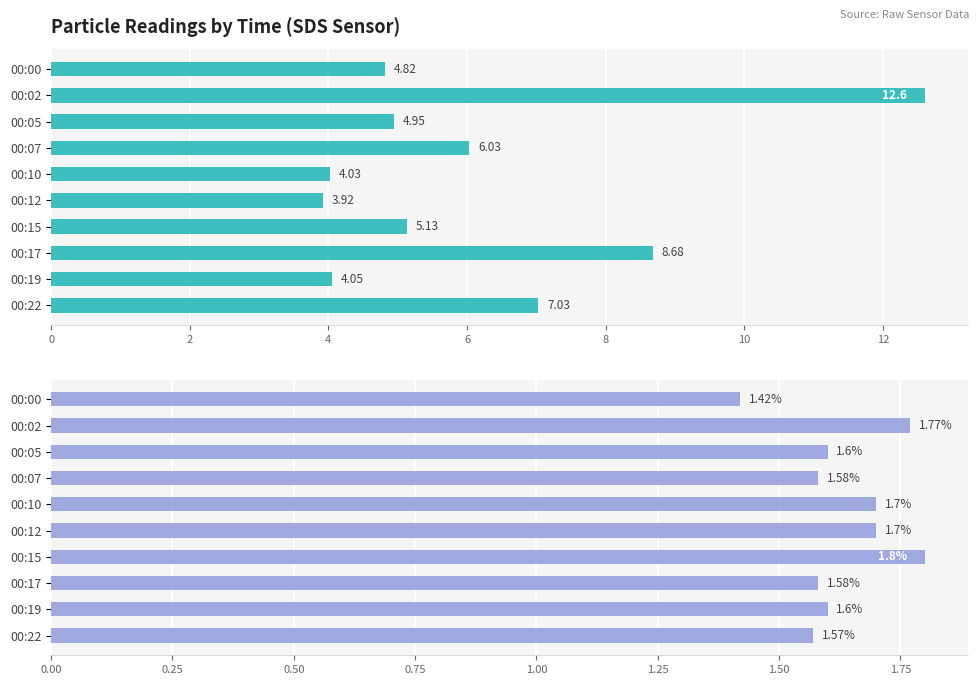

Reading left to right, list all the values displayed in this chart.

SDS_P1: 4.8	12.6	5.0	6.0	4.0	3.9	5.1	8.7	4.0	7.0
SDS_P2: 1.4	1.8	1.6	1.6	1.7	1.7	1.8	1.6	1.6	1.6